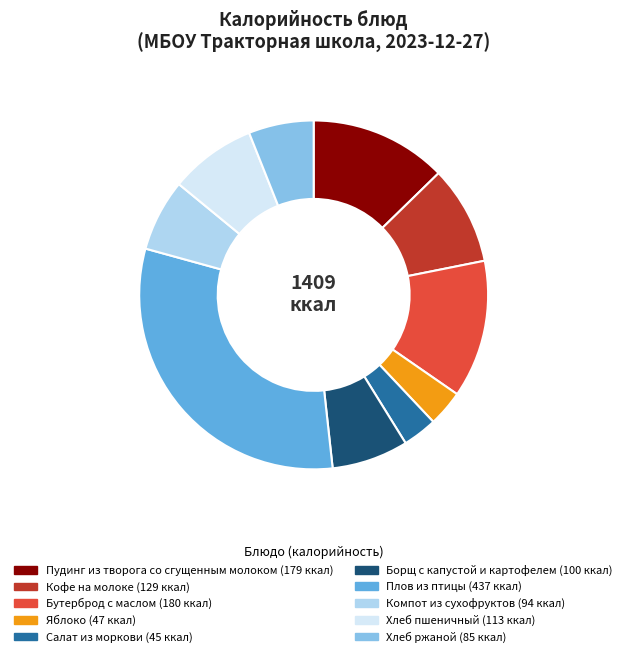

Count the number of slices in the pie.

10